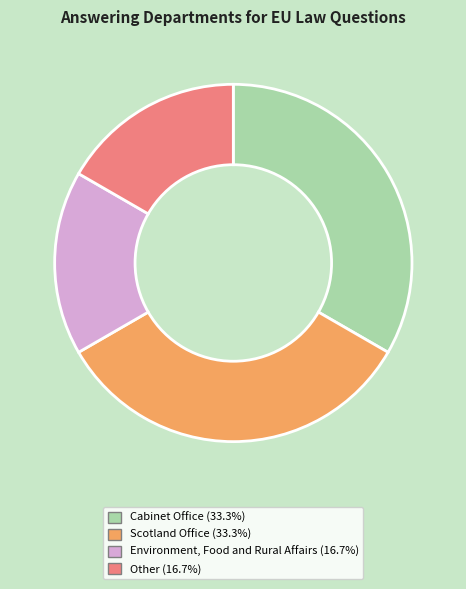

Count the number of slices in the pie.

4